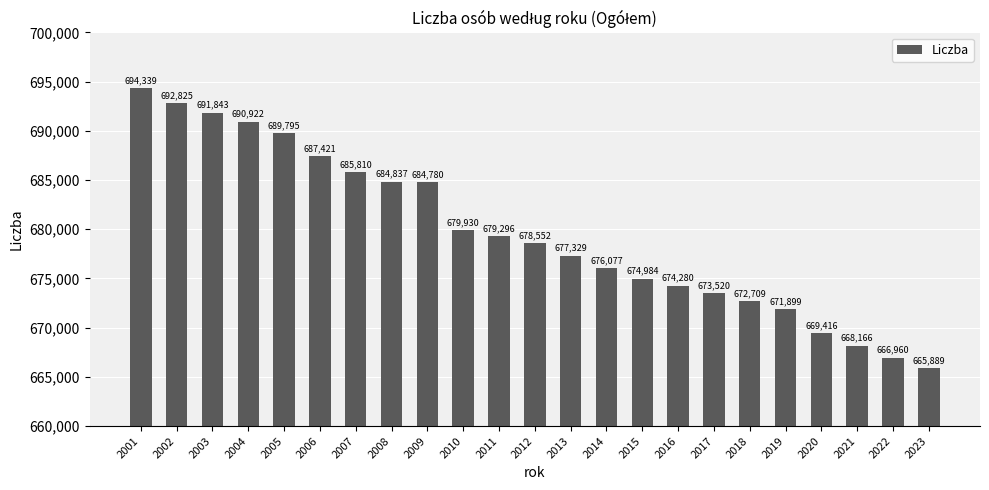

List the labels in order of value, largest first.

2001, 2002, 2003, 2004, 2005, 2006, 2007, 2008, 2009, 2010, 2011, 2012, 2013, 2014, 2015, 2016, 2017, 2018, 2019, 2020, 2021, 2022, 2023